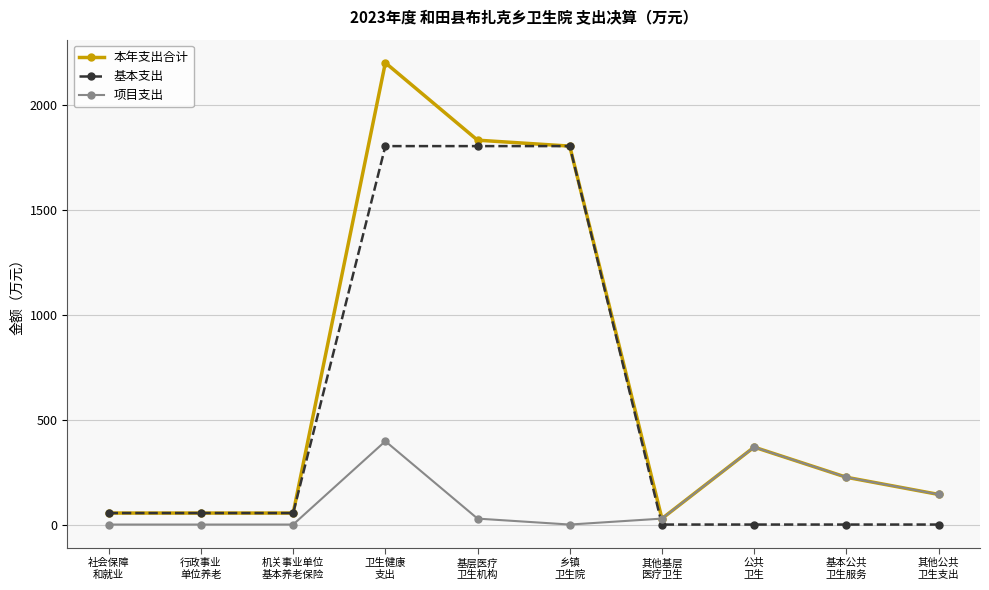

What is the greatest value displayed?

2203.4